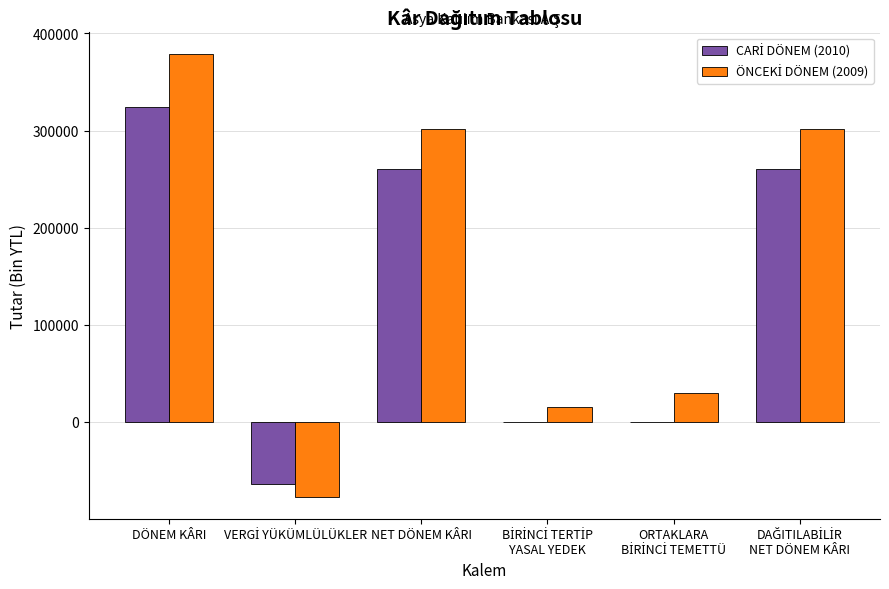

How many distinct data groups are displayed?

2